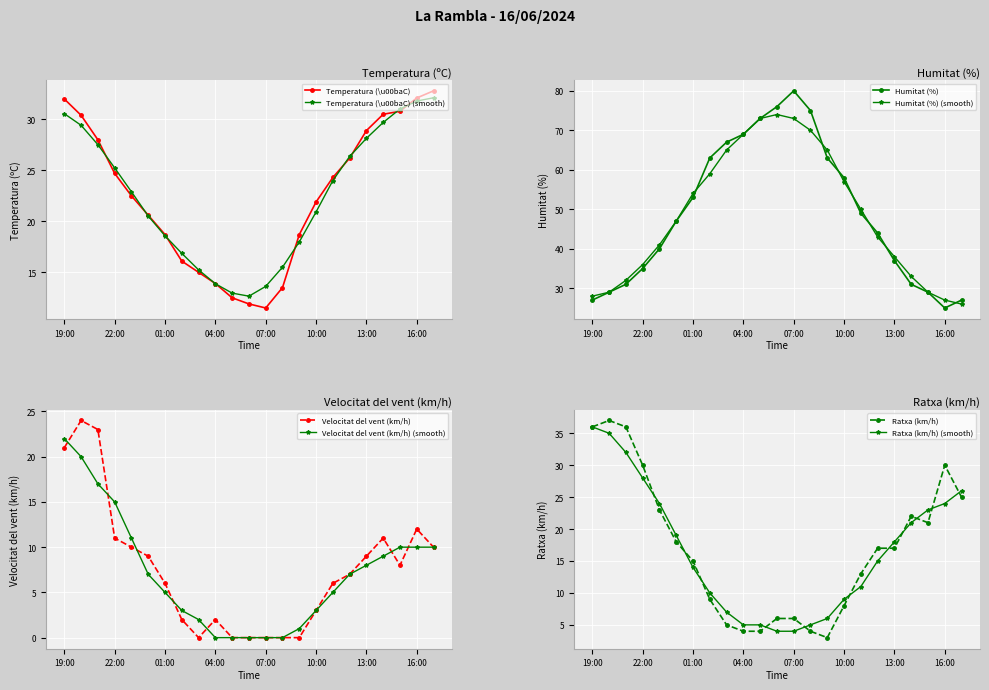

Reading left to right, list all the values displayed in this chart.

Temperatura (\u00baC): 32.0	30.4	28.0	24.7	22.5	20.6	18.7	16.1	15.0	13.9	12.5	11.9	11.5	13.5	18.7	21.9	24.3	26.2	28.9	30.5	30.8	32.1	32.8
Humitat (%): 27.0	29.0	31.0	35.0	40.0	47.0	53.0	63.0	67.0	69.0	73.0	76.0	80.0	75.0	63.0	58.0	49.0	44.0	37.0	31.0	29.0	25.0	27.0
Velocitat del vent (km/h): 21.0	24.0	23.0	11.0	10.0	9.0	6.0	2.0	0.0	2.0	0.0	0.0	0.0	0.0	0.0	3.0	6.0	7.0	9.0	11.0	8.0	12.0	10.0
Ratxa (km/h): 36.0	37.0	36.0	30.0	23.0	18.0	15.0	9.0	5.0	4.0	4.0	6.0	6.0	4.0	3.0	8.0	13.0	17.0	17.0	22.0	21.0	30.0	25.0